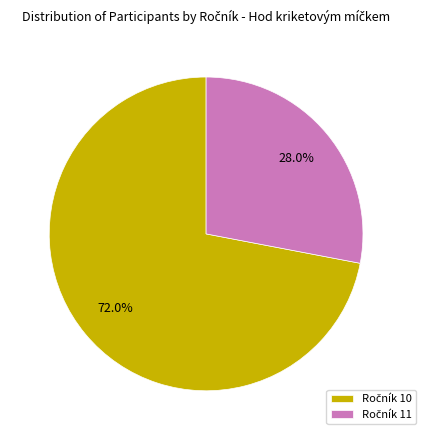

Count the number of slices in the pie.

2